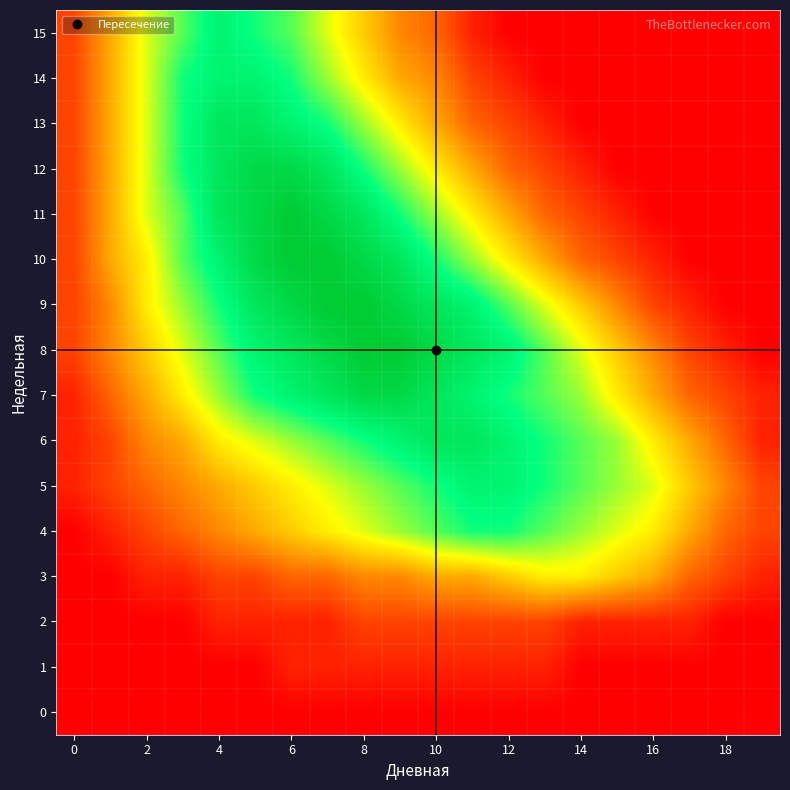

What is the maximum value shown in the chart?

15